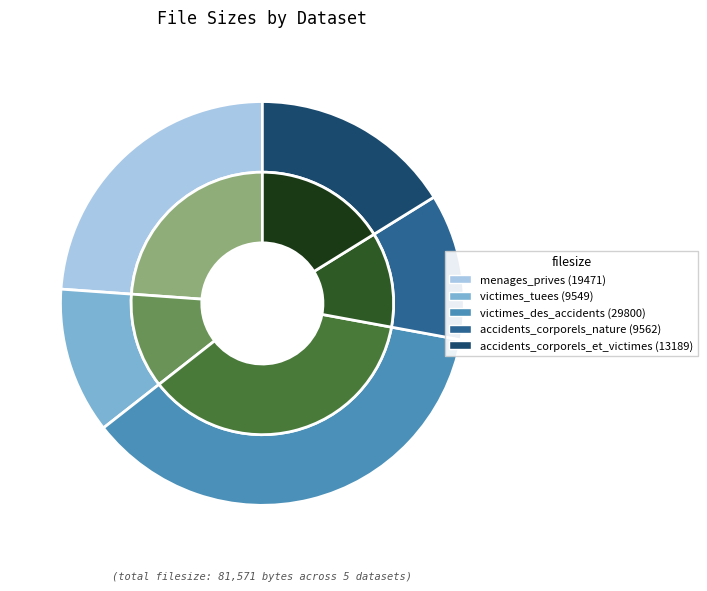

To the nearest percent, what percentage of the pie is accidents_corporels_nature?

12%